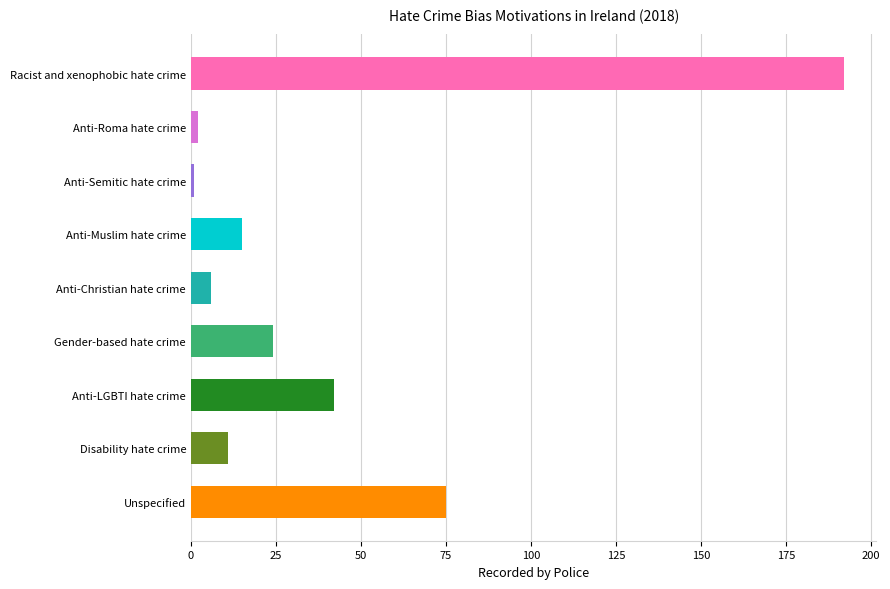

Reading top to bottom, what are all the values shown in this chart?

Racist and xenophobic hate crime=192	Anti-Roma hate crime=2	Anti-Semitic hate crime=1	Anti-Muslim hate crime=15	Anti-Christian hate crime=6	Gender-based hate crime=24	Anti-LGBTI hate crime=42	Disability hate crime=11	Unspecified=75